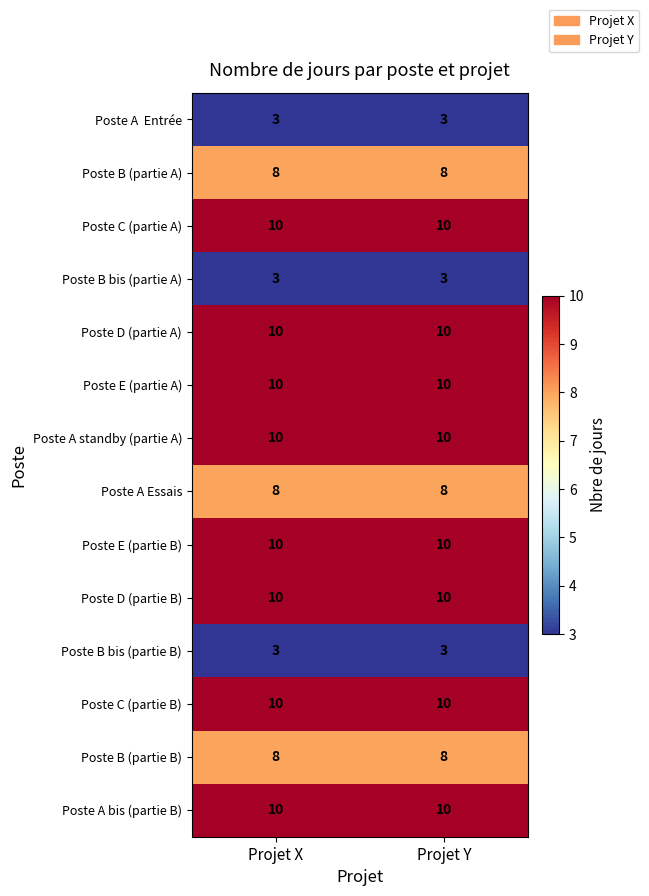

The Poste B bis (partie A) series shows 1 at Projet Y. True or false?

False